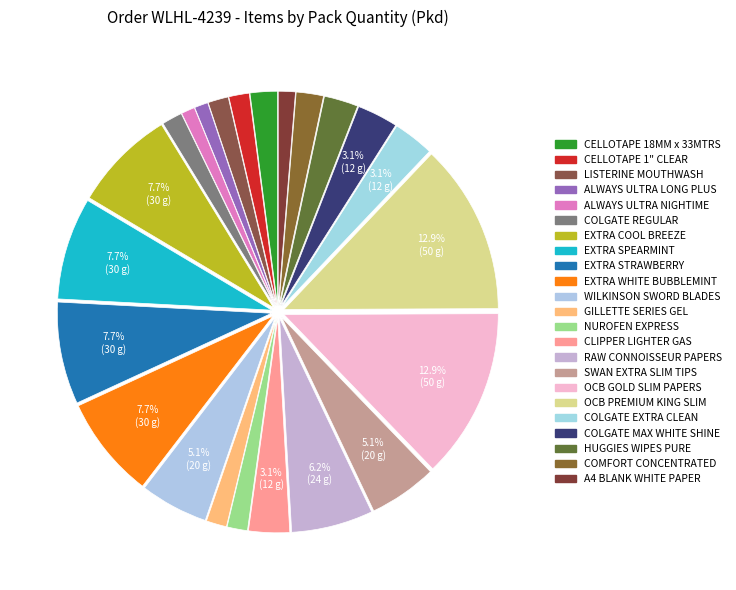

Rank the categories by value from highest to lowest.

OCB GOLD SLIM PAPERS, OCB PREMIUM KING SLIM, EXTRA COOL BREEZE, EXTRA SPEARMINT, EXTRA STRAWBERRY, EXTRA WHITE BUBBLEMINT, RAW CONNOISSEUR PAPERS, WILKINSON SWORD BLADES, SWAN EXTRA SLIM TIPS, CLIPPER LIGHTER GAS, COLGATE EXTRA CLEAN, COLGATE MAX WHITE SHINE, HUGGIES WIPES PURE, CELLOTAPE 18MM x 33MTRS, COMFORT CONCENTRATED, CELLOTAPE 1" CLEAR, LISTERINE MOUTHWASH, COLGATE REGULAR, GILLETTE SERIES GEL, NUROFEN EXPRESS, A4 BLANK WHITE PAPER, ALWAYS ULTRA LONG PLUS, ALWAYS ULTRA NIGHTIME